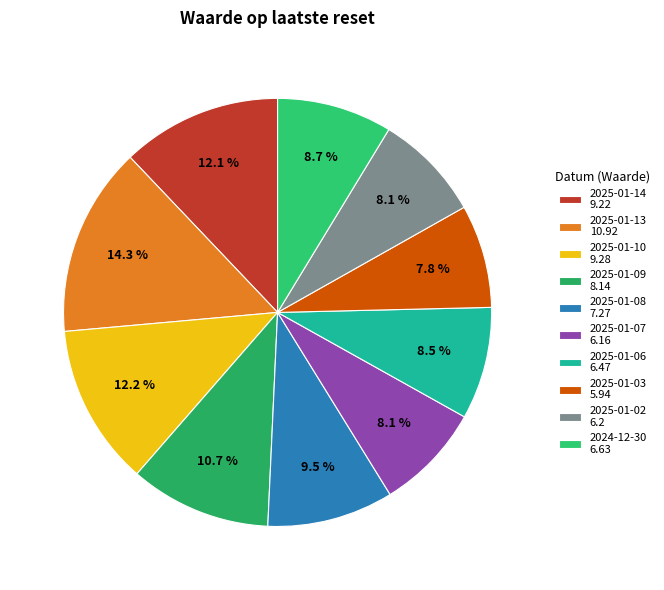

True or false: 2025-01-02 accounts for 1% of the total.

False